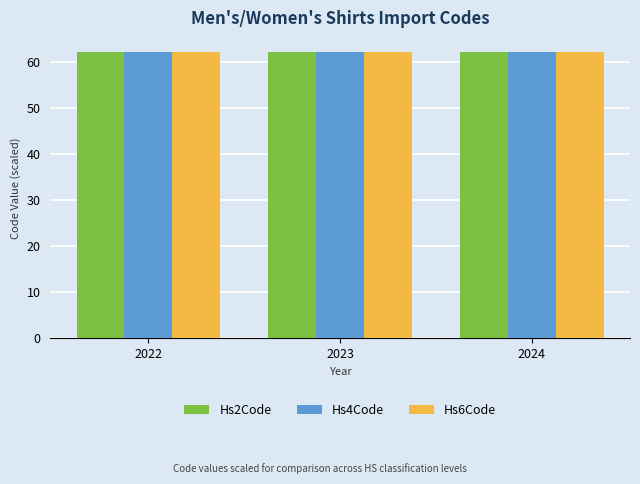

What is the spread (max minus min) of values at 2023?

0.1